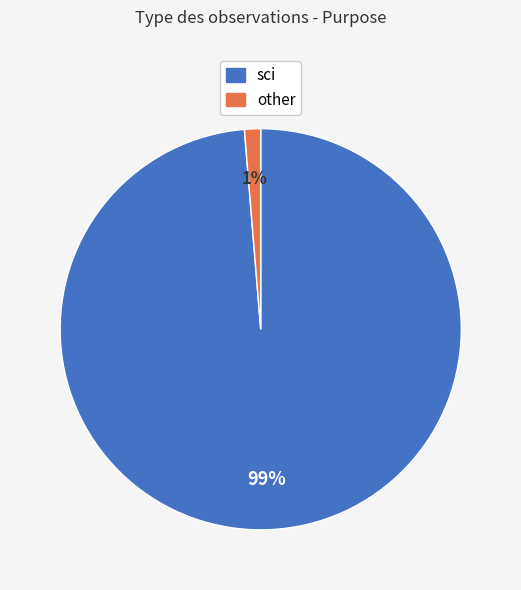

To the nearest percent, what is the average slice percentage?

50%